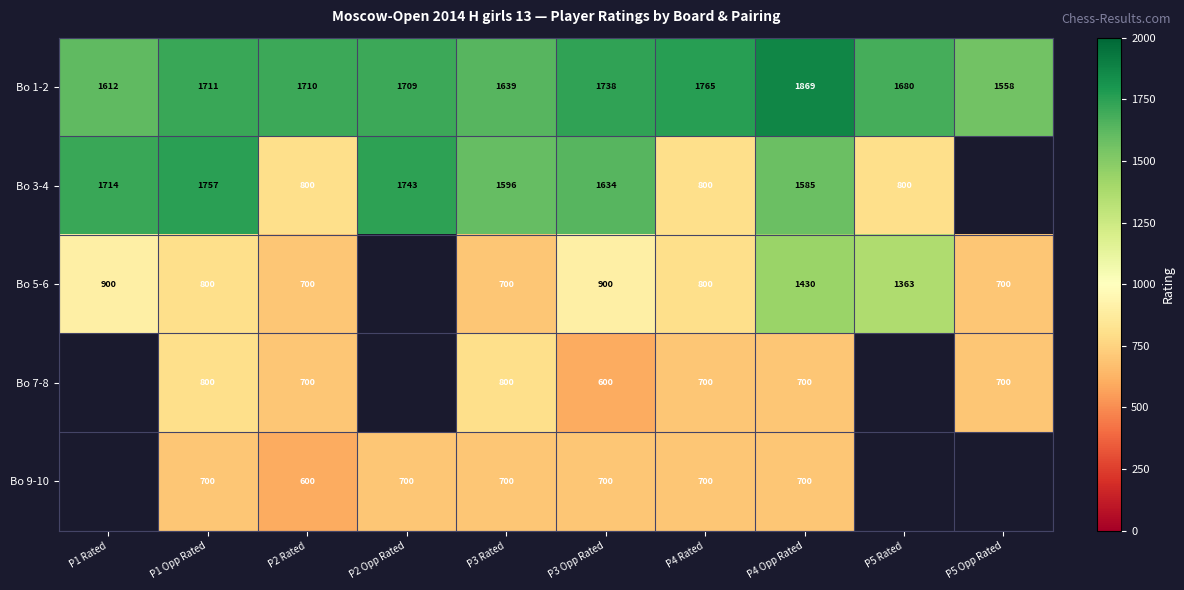

The Bo 5-6 series shows 1038.8 at P3 Rated. True or false?

False